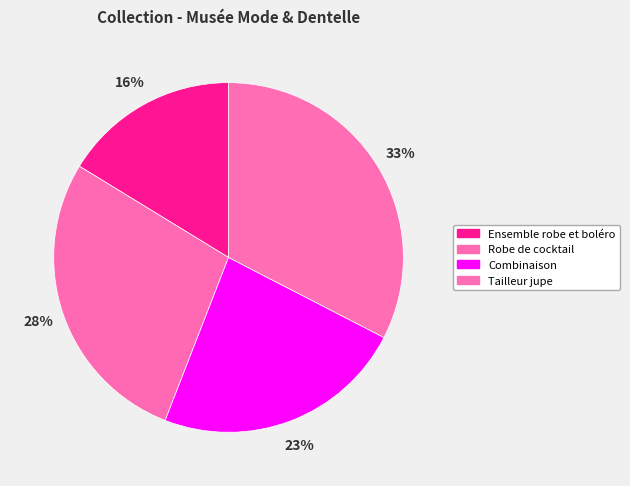

Is it true that Ensemble robe et boléro is 16% of the pie?

True